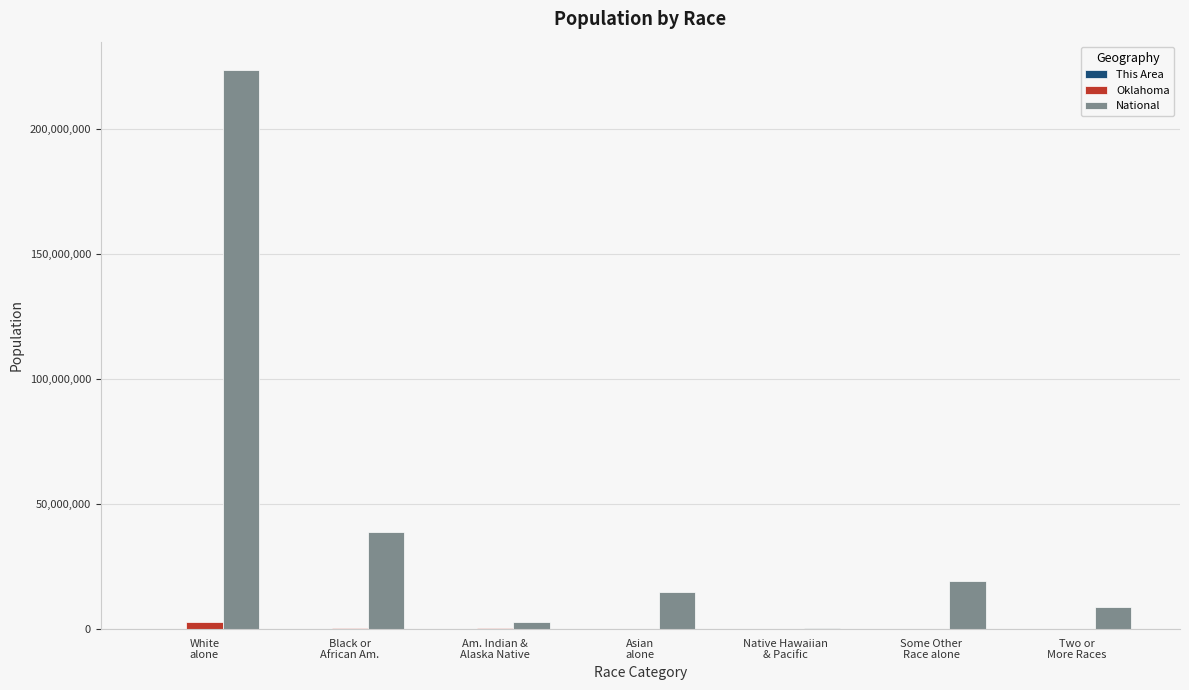

What is the sum of all National values?

308745538